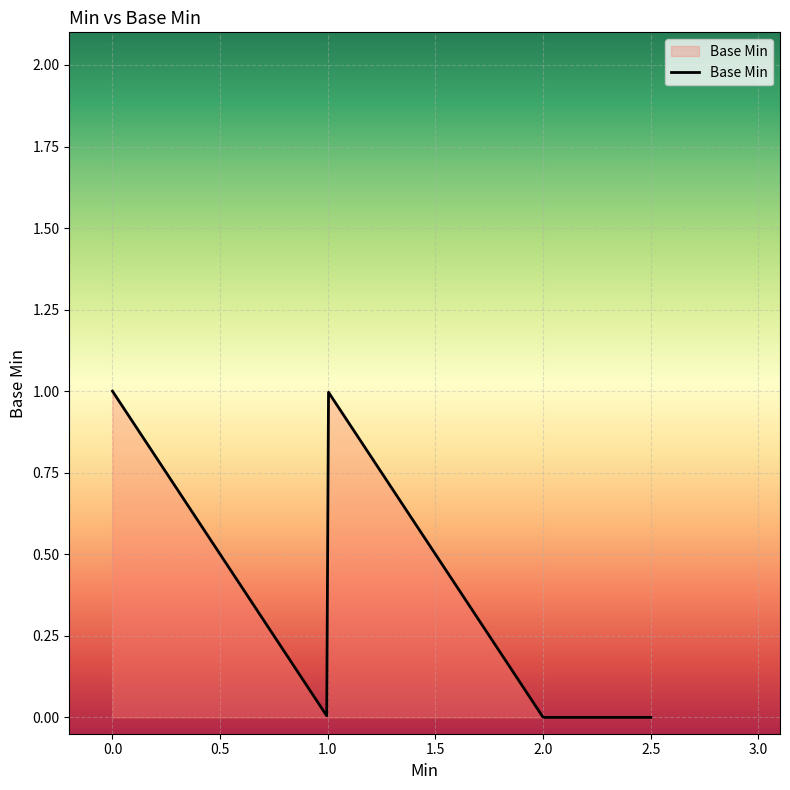

What is the sum of all values?

120.2